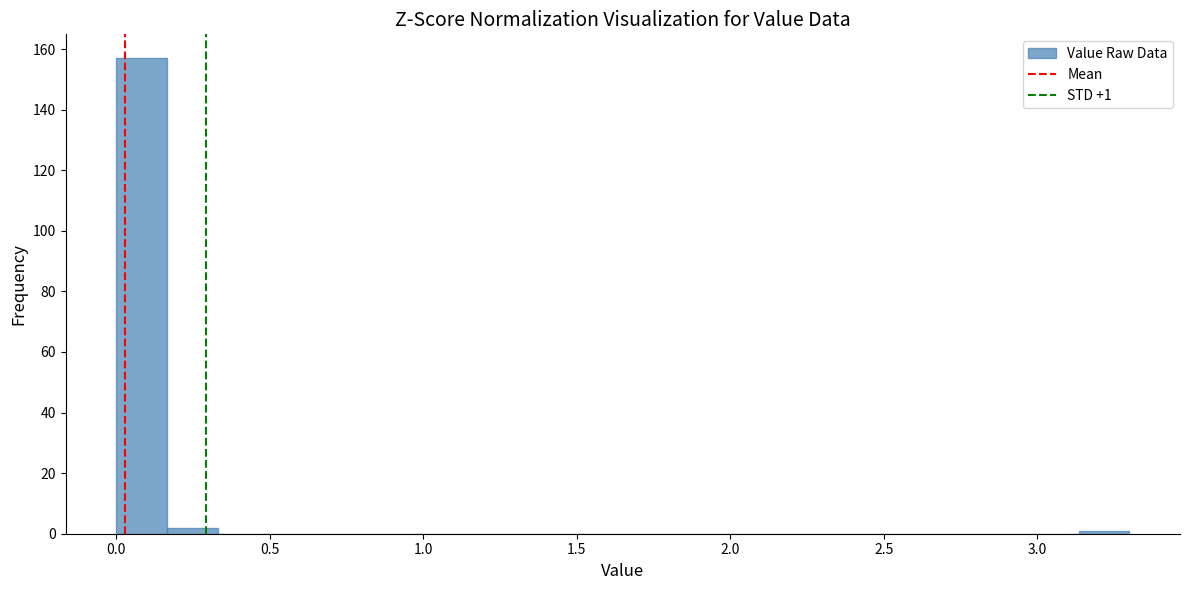

Around what value on the x-axis is the tallest bar? Give the approximate position of its centre, as read against the axis.

0.10